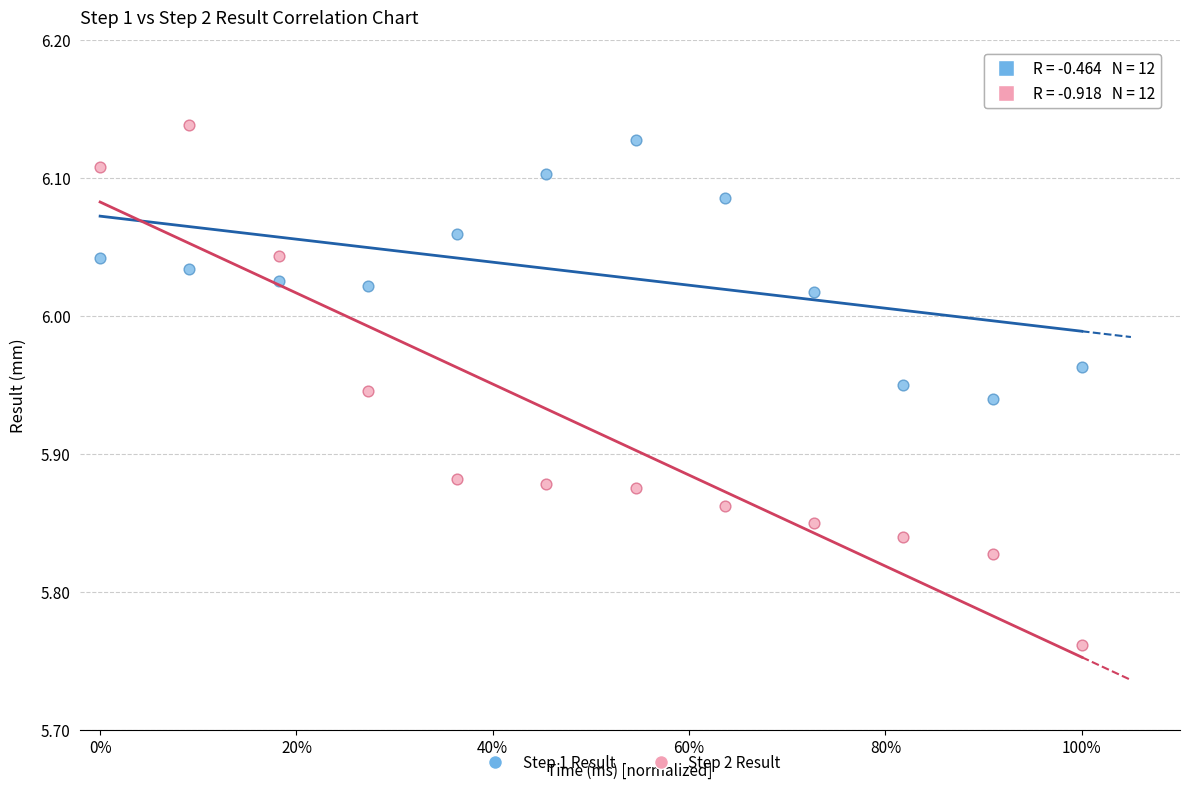

Across all data points, what is the range of Y values (max minus min)?

0.4